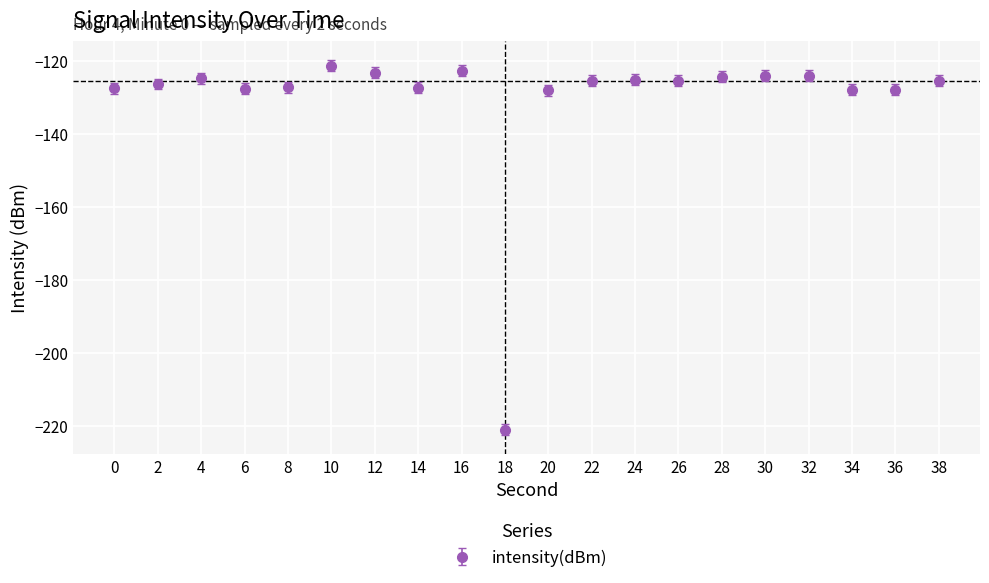

Which label corresponds to the smallest value in the chart?

18